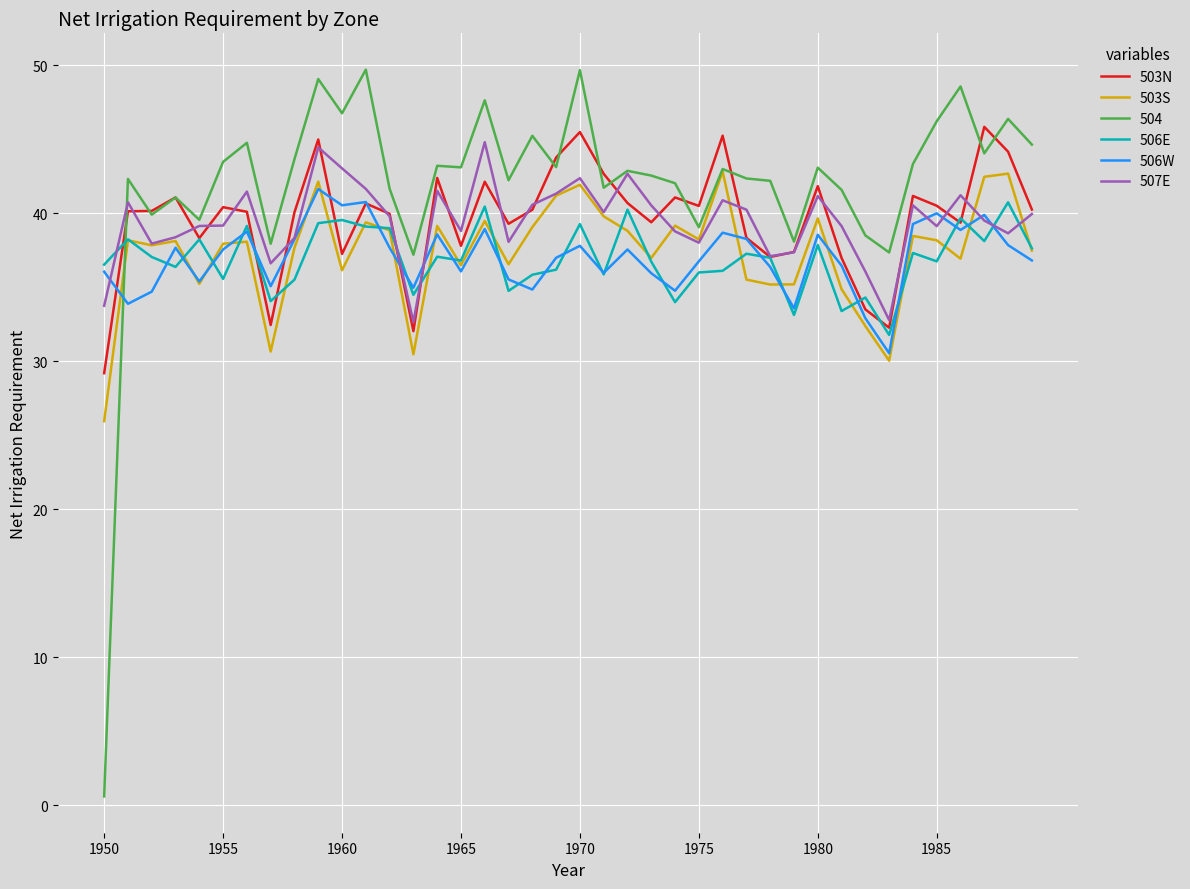

True or false: 503N and 503S cross at least once.

False